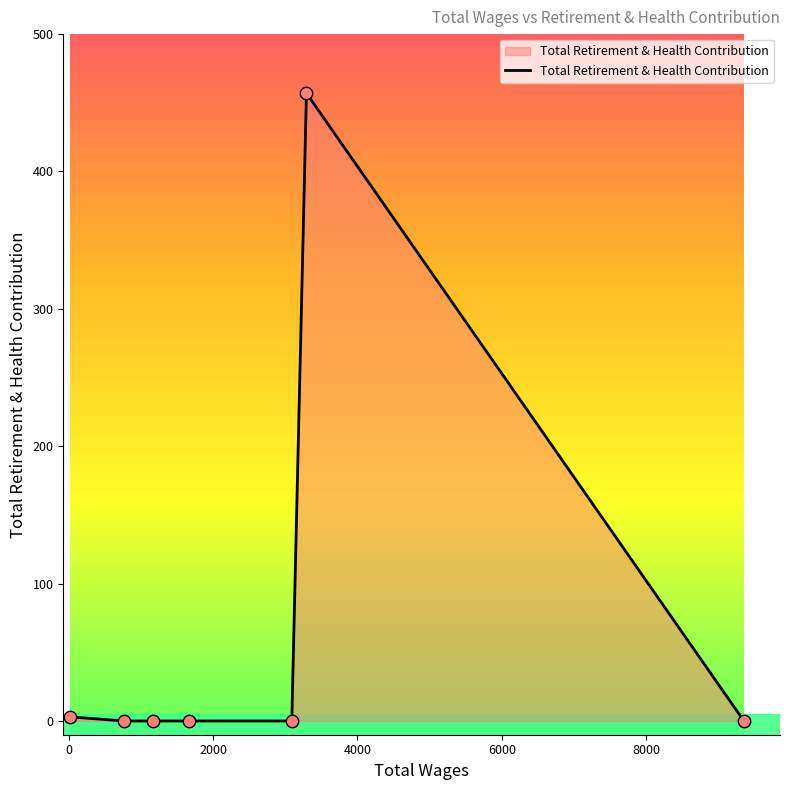

What is the greatest value displayed?

457